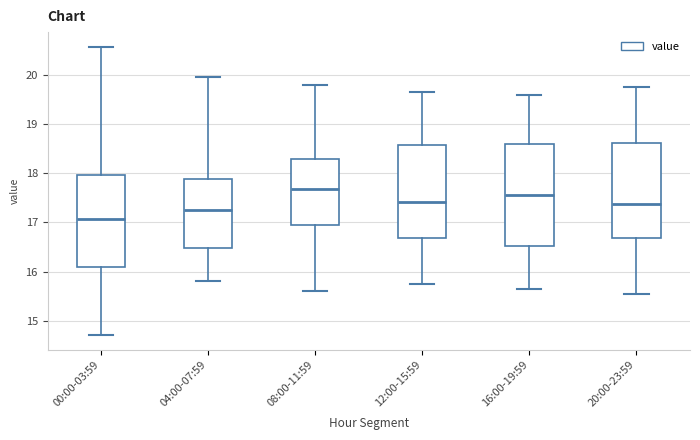

Where does the median line of the box for 04:00-07:59 sit on the y-axis? The values are not printed on the chart, so give them approximately, as read against the axis.

17.3